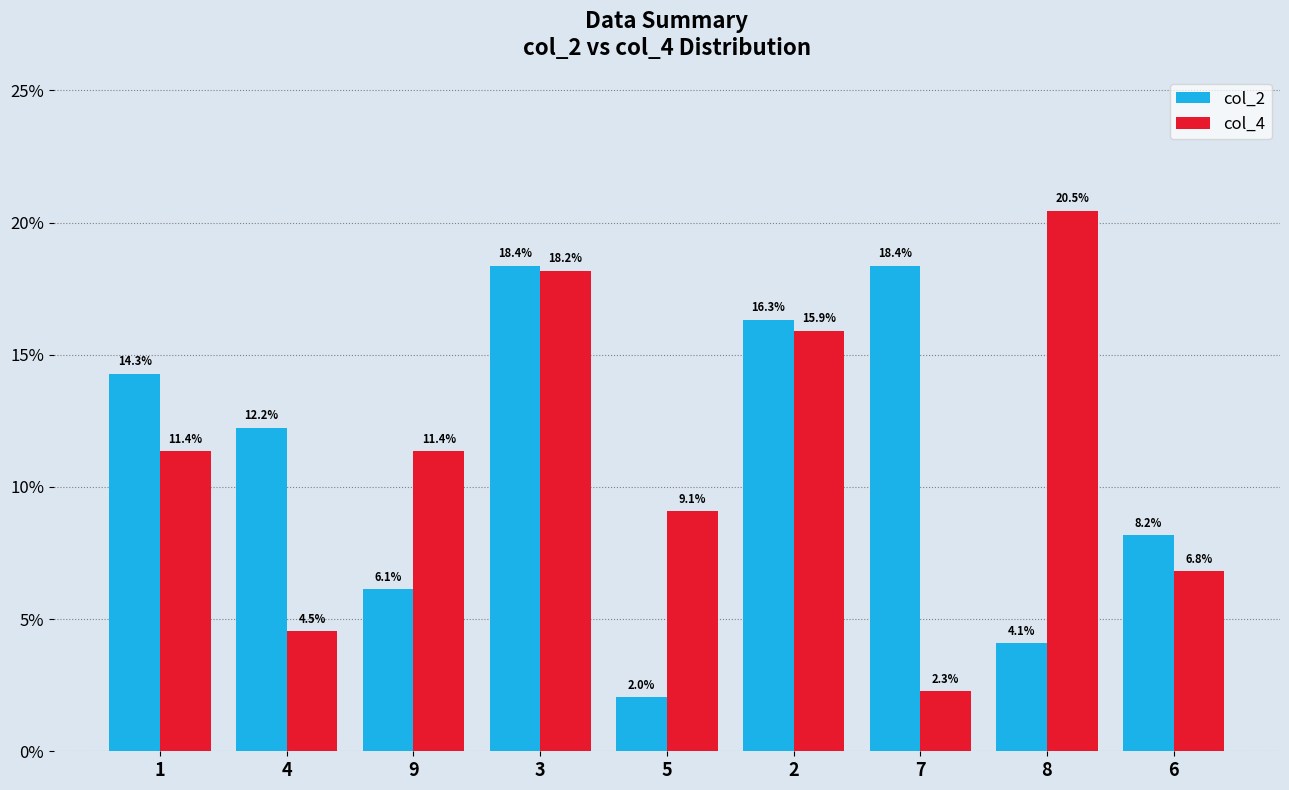

Between 3 and 6, which series saw the biggest shift?

col_4